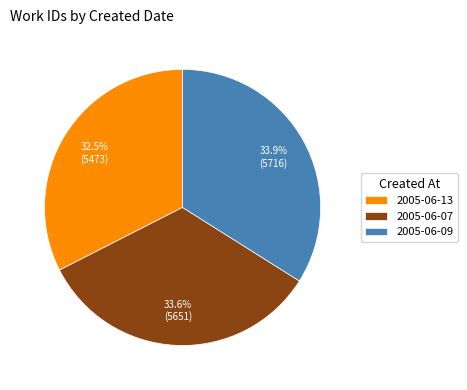

To the nearest percent, what is the combined percentage of 2005-06-07 and 2005-06-13?

66%